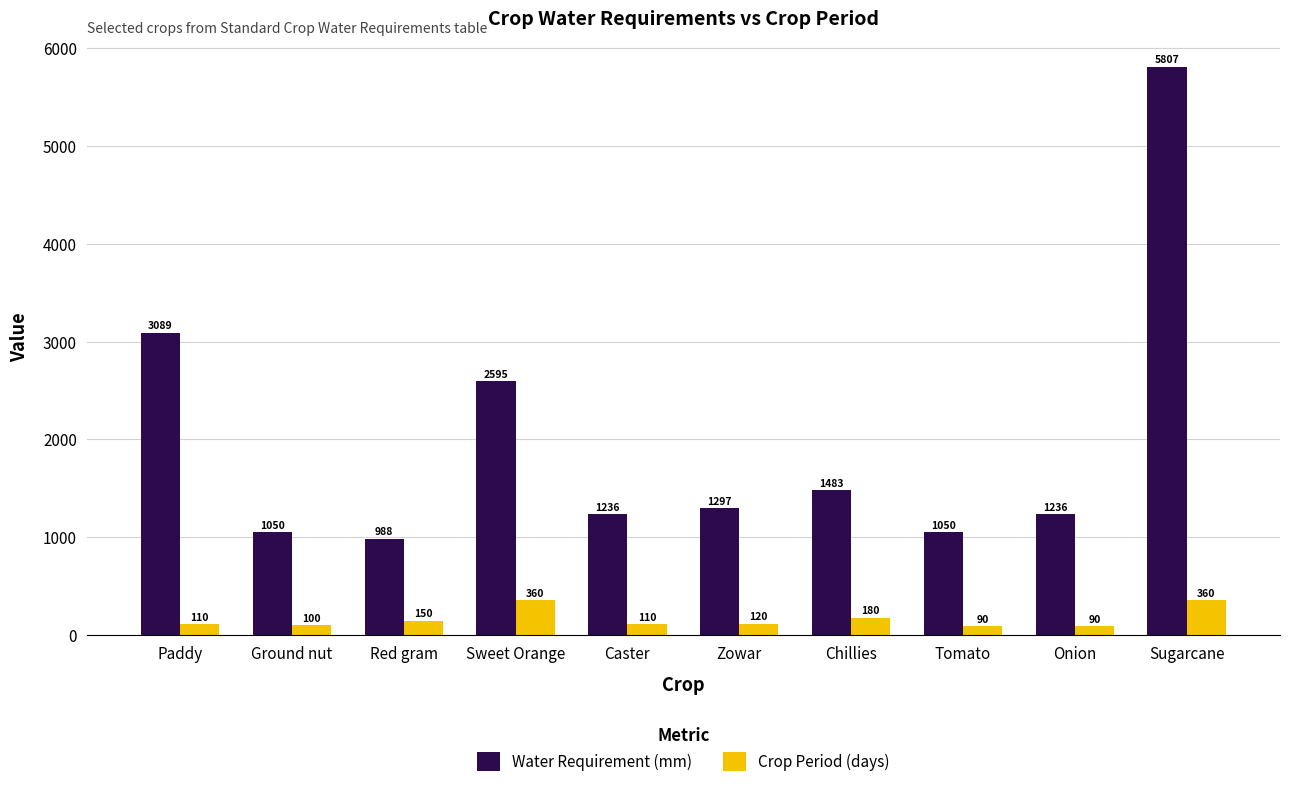

Which series has the largest total across all categories?

Water Requirement (mm)